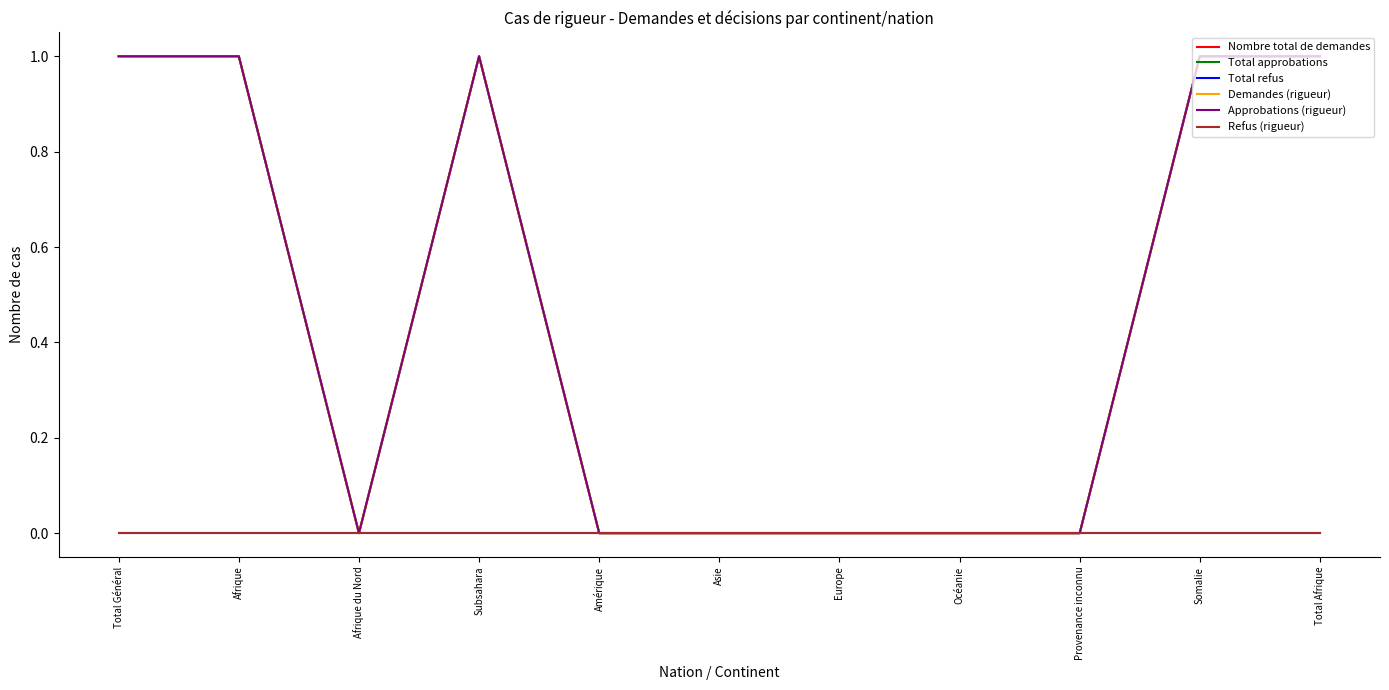

Does the chart display data point markers on the line(s)?

No